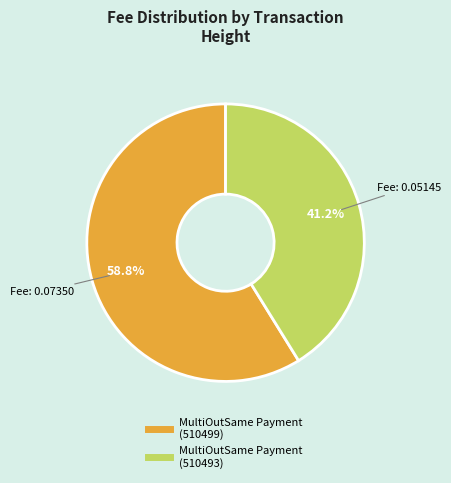

What is the majority slice?

MultiOutSame Payment (510499)